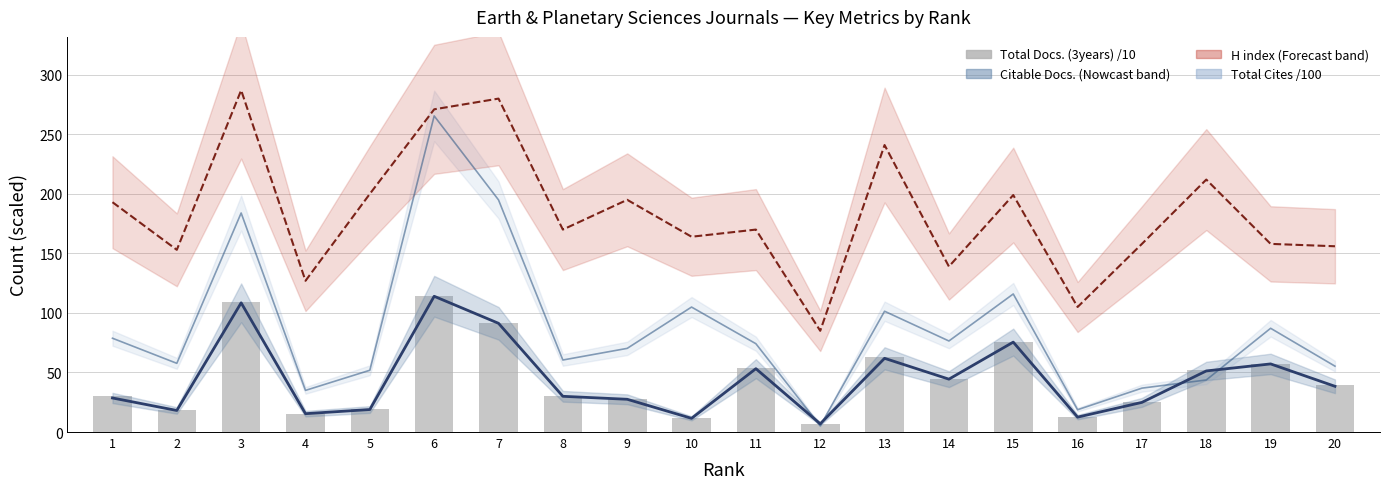

What is the difference between the second highest and minimum values?

101.9